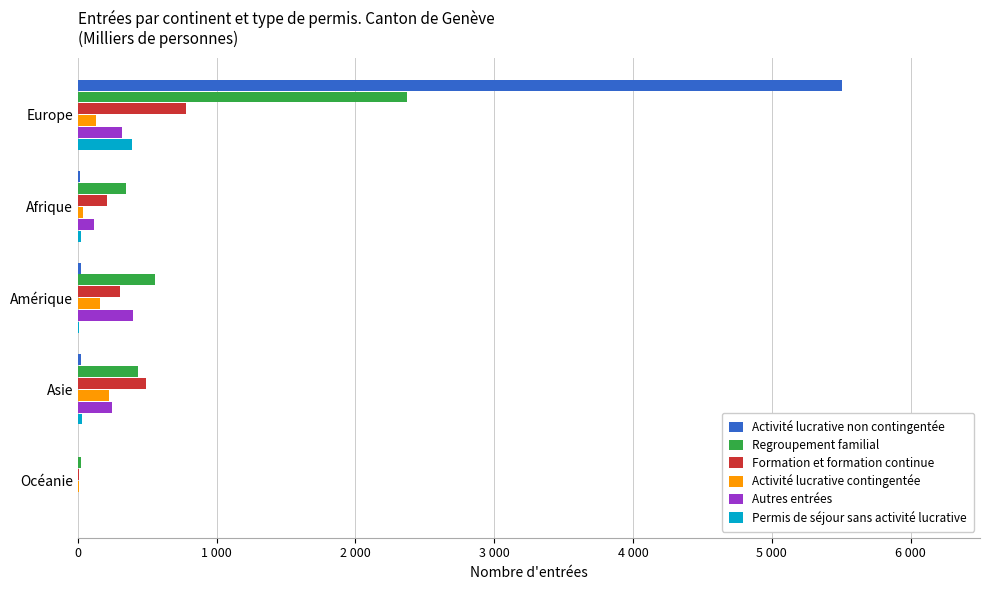

What are all the series names shown in the legend?

Activité lucrative non contingentée, Regroupement familial, Formation et formation continue, Activité lucrative contingentée, Autres entrées, Permis de séjour sans activité lucrative